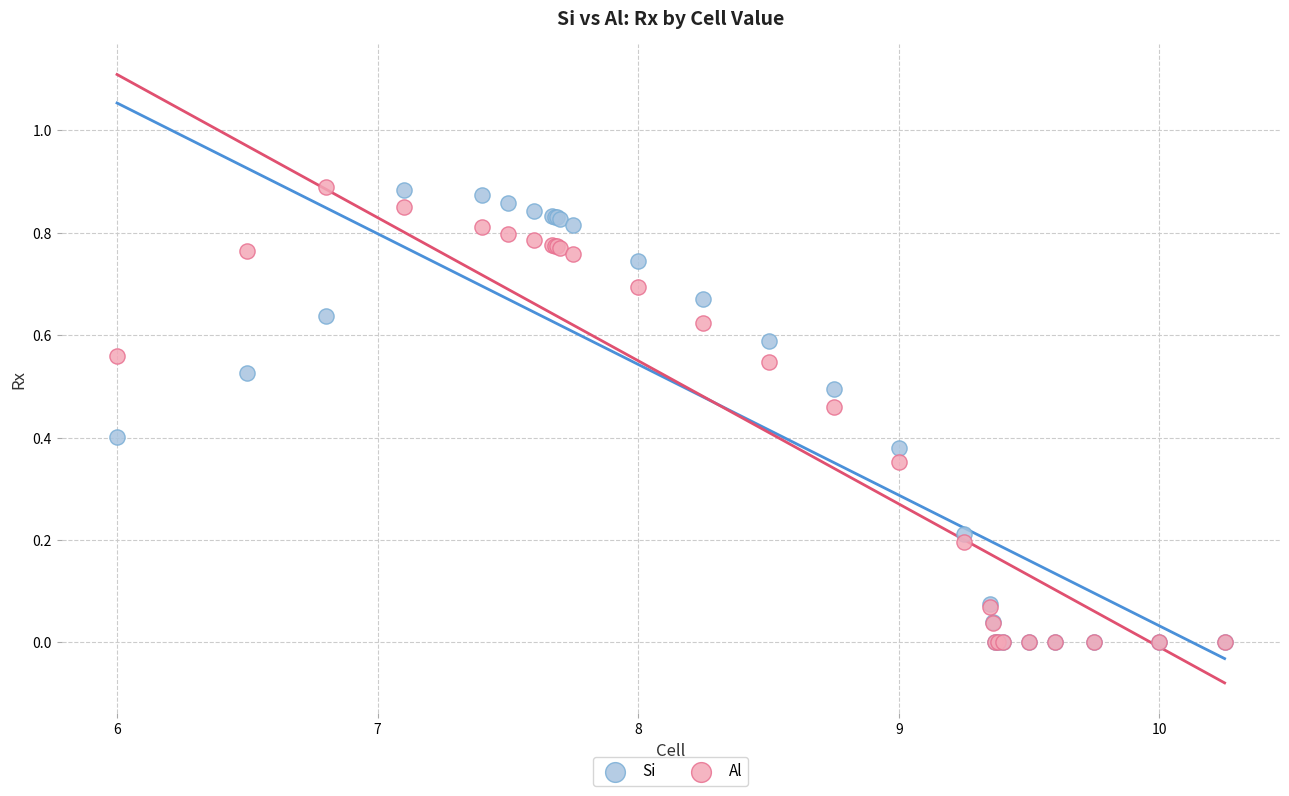

What are all the series names shown in the legend?

Si, Al